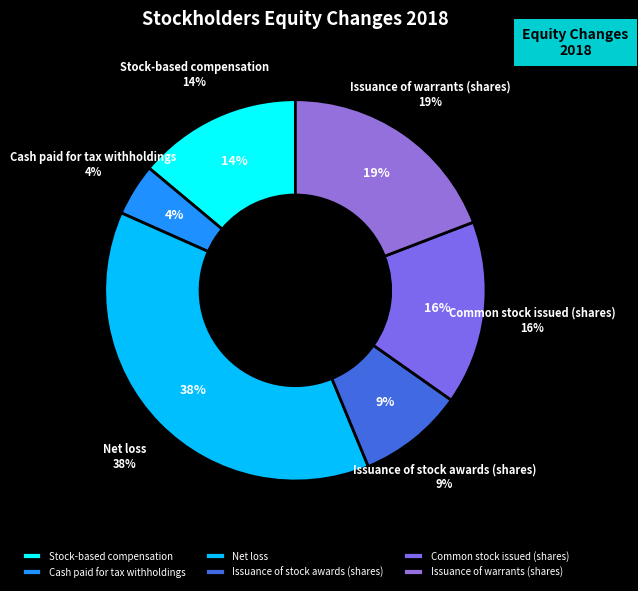

To the nearest percent, what percentage of the pie is Net loss?

38%